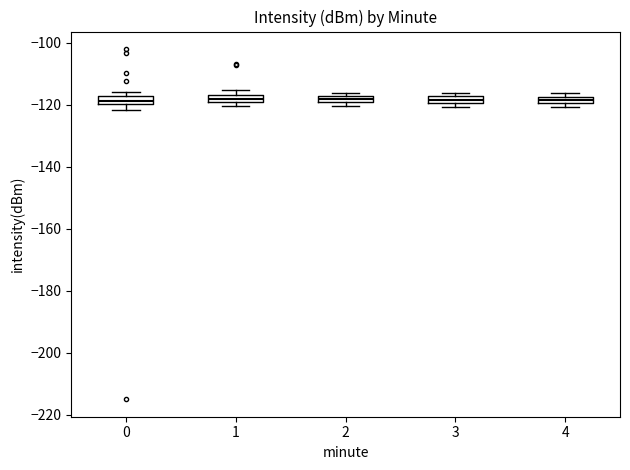

Where is the lower edge of the box at x = 0 on the y-axis? The values are not printed on the chart, so give them approximately, as read against the axis.

-120